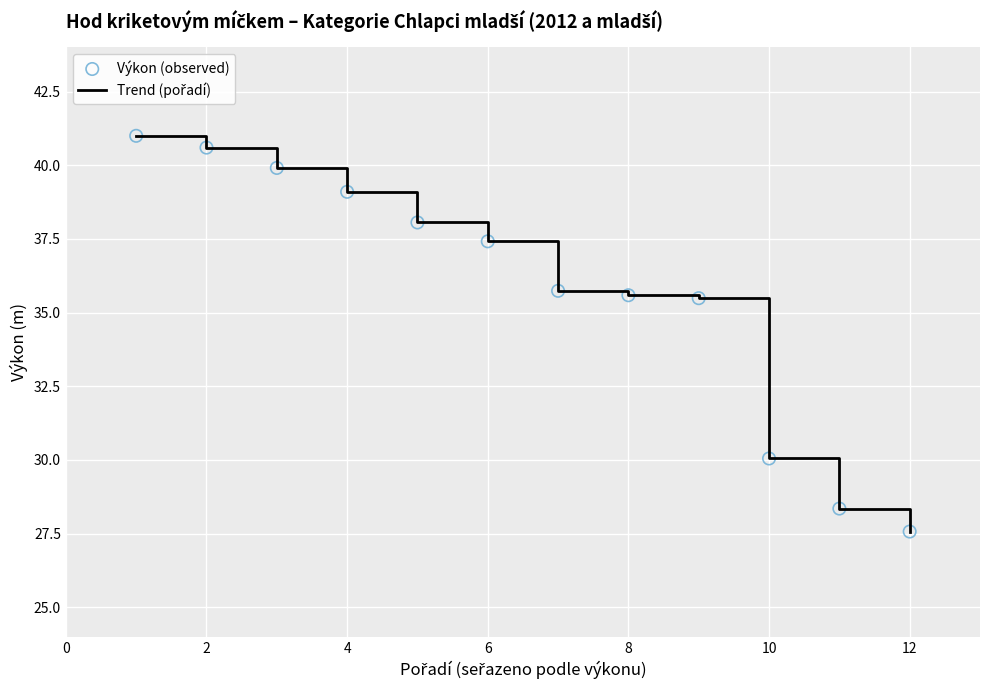

What is the minimum value shown in the chart?

27.6